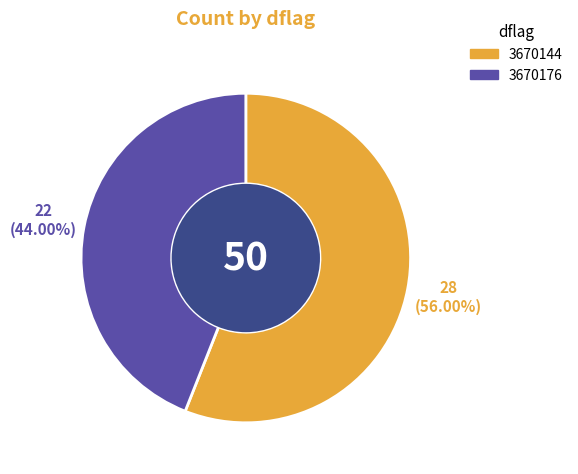

To the nearest percent, what is the difference between the 3670176 and 3670144 slice percentages?

12%